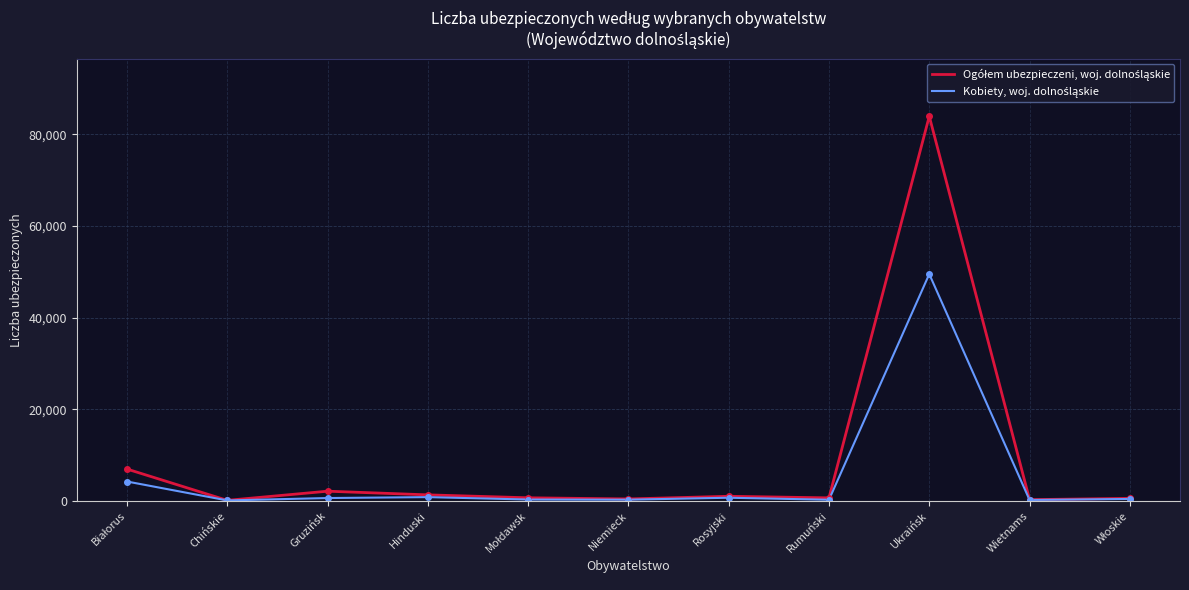

At which category is the sum across all series the highest?

Ukraińsk